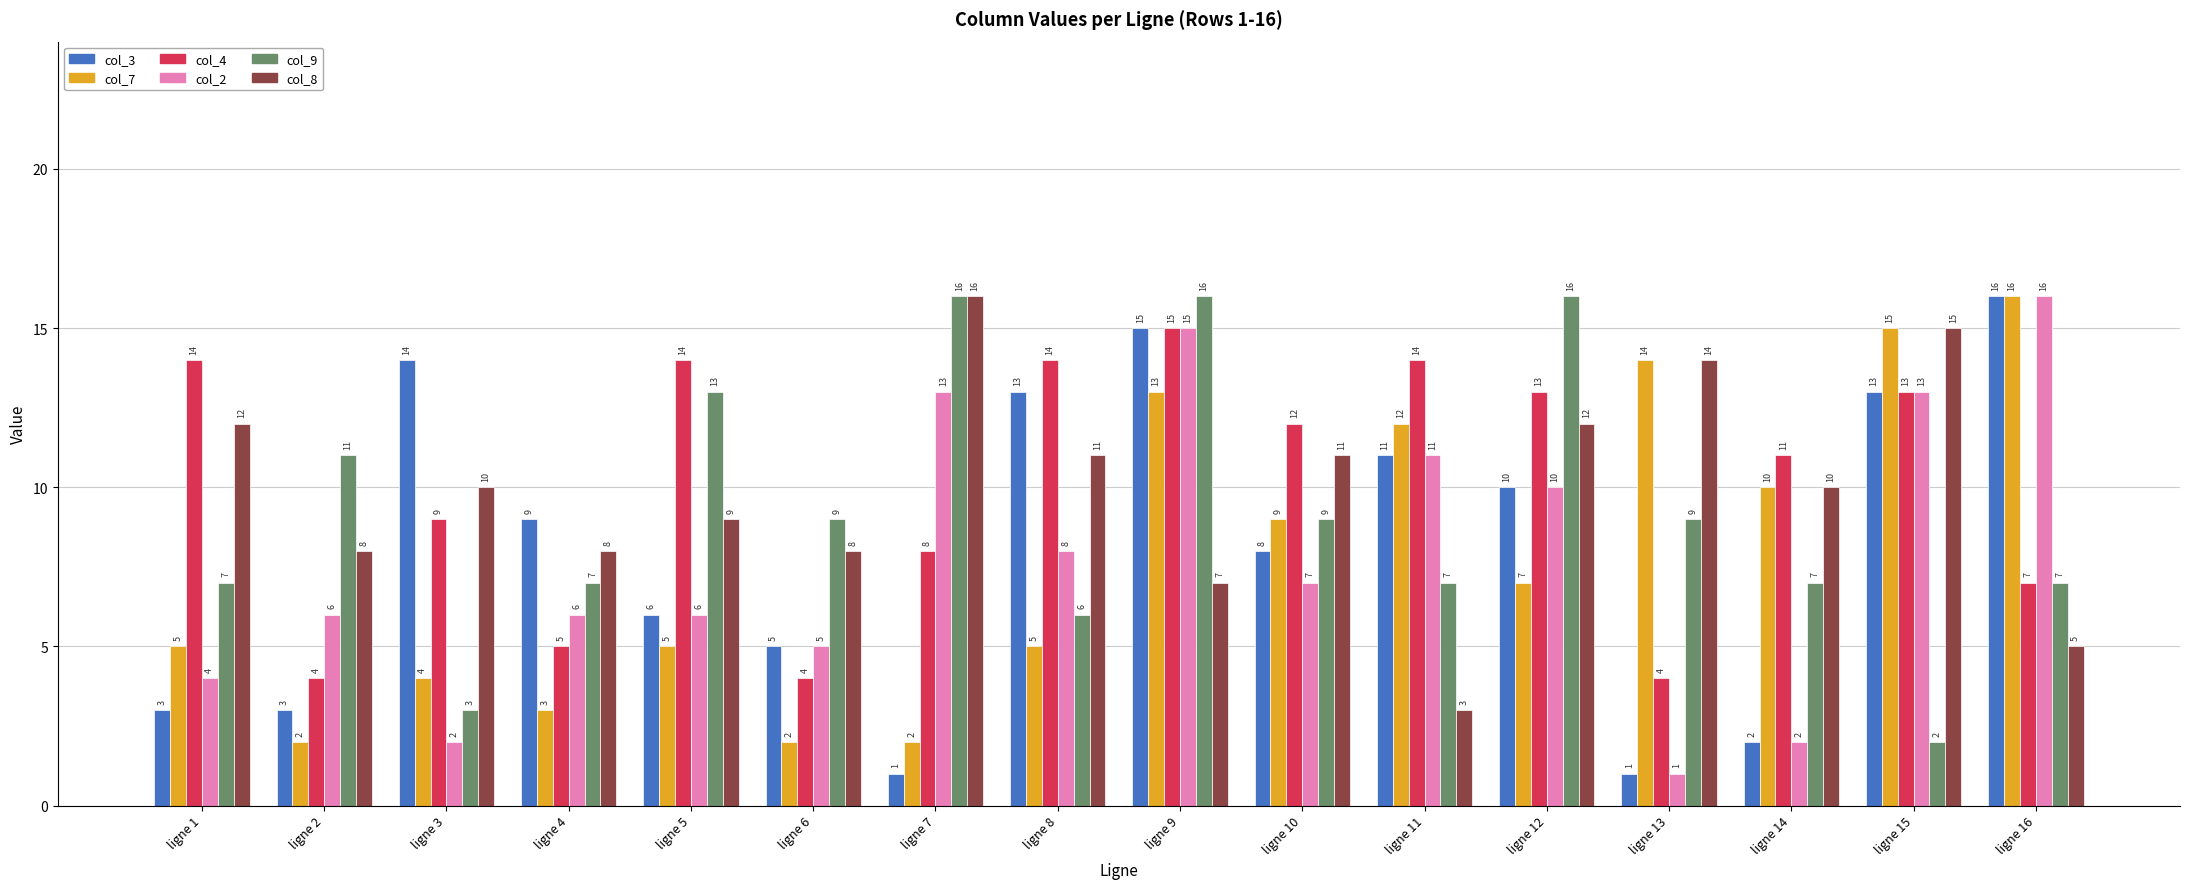

At ligne 1, list the series in order from largest to smallest.

col_4, col_8, col_9, col_7, col_2, col_3